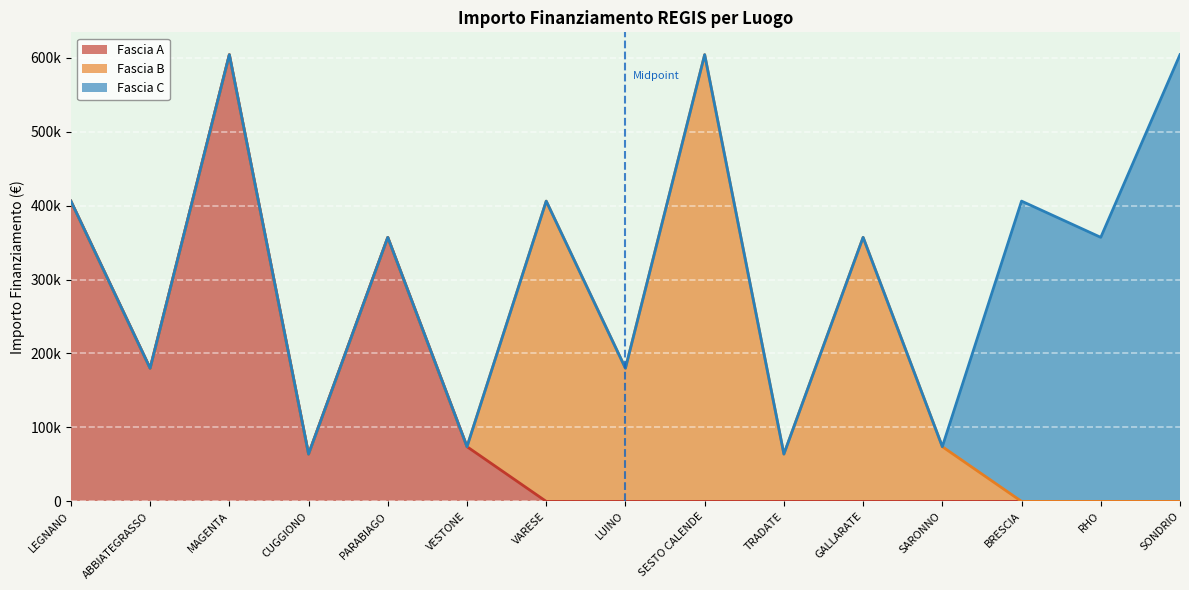

Between SESTO CALENDE and SONDRIO, which is larger?

SESTO CALENDE